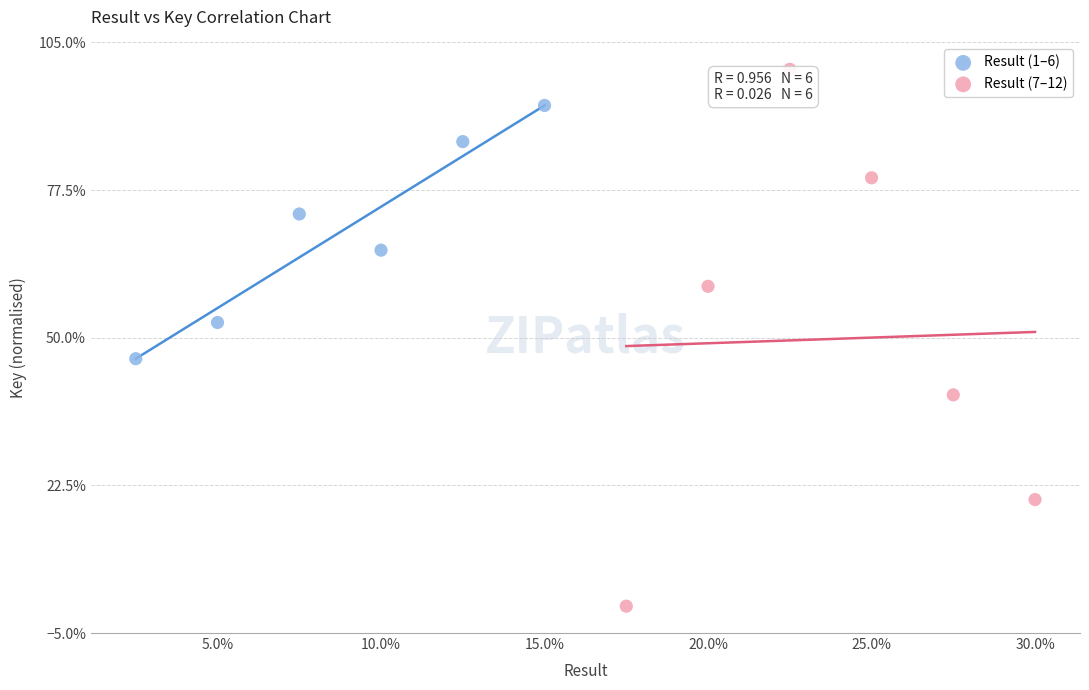

Which series has the largest Y range (max minus min)?

Result (7–12)